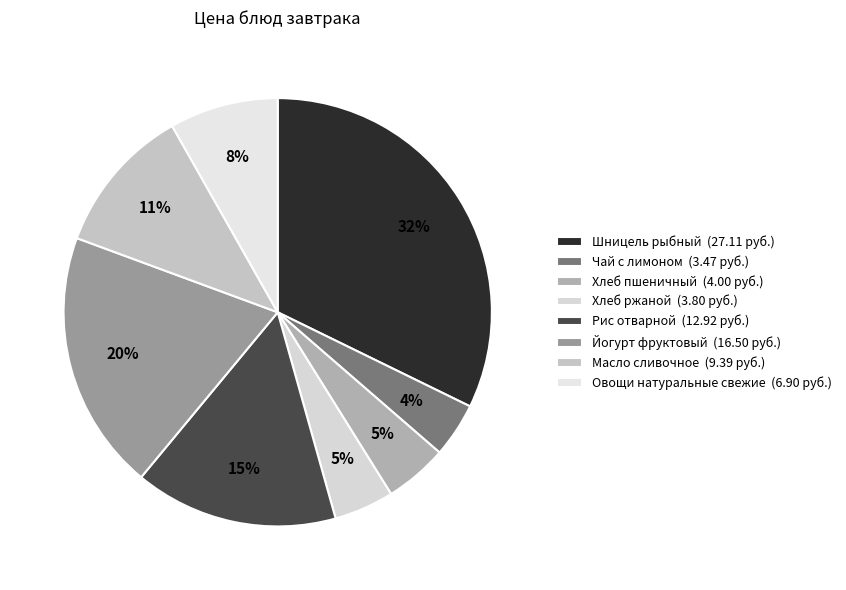

How many slices are in this pie chart?

8